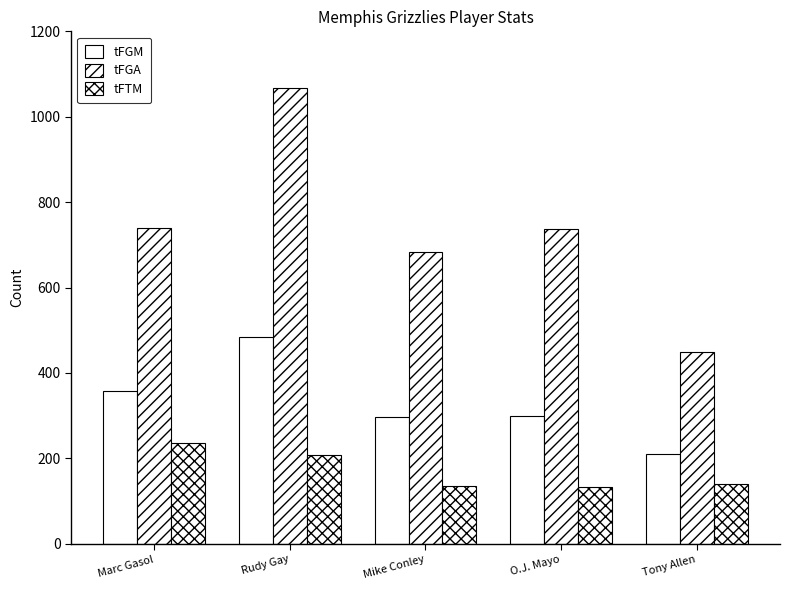

Which category has the lowest value in the tFGM series?

Tony Allen